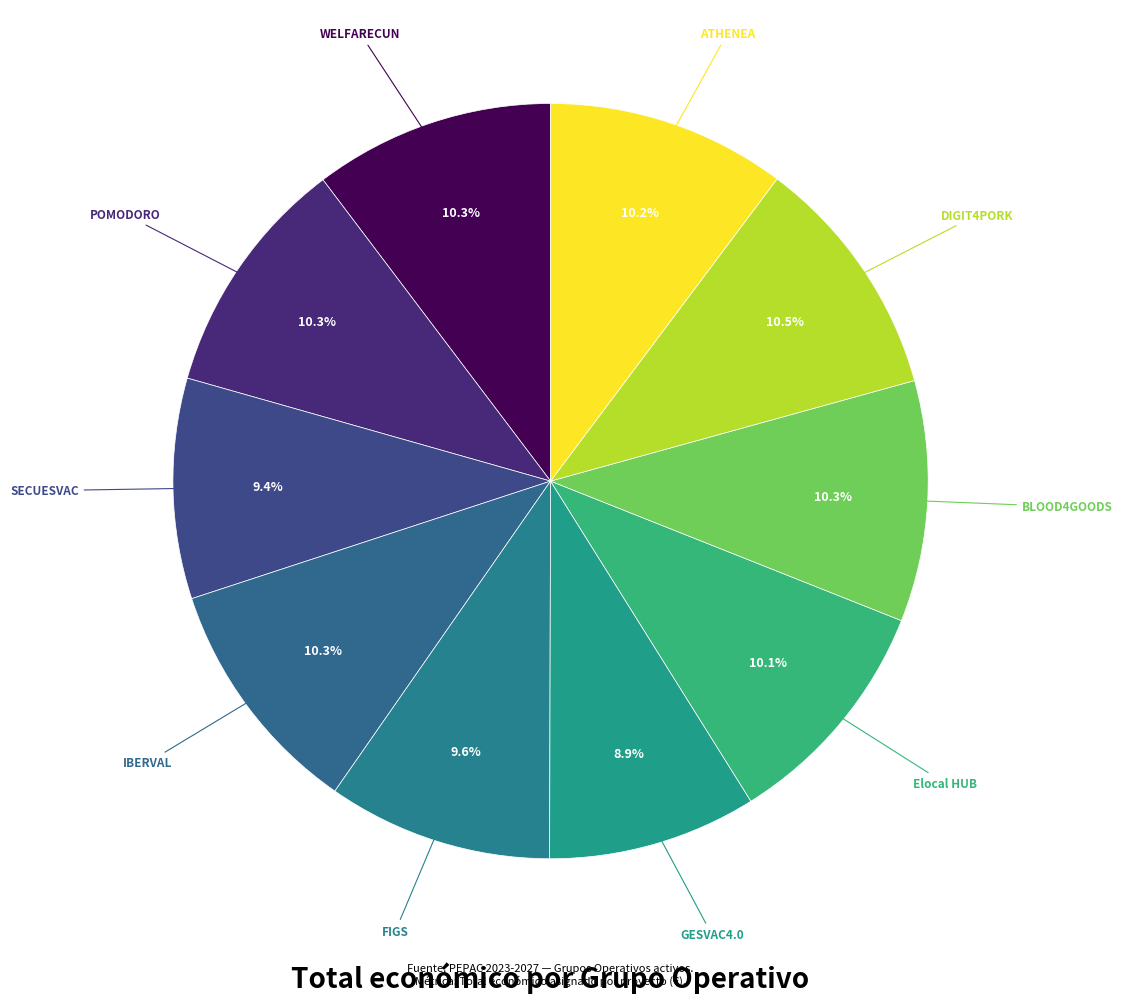

What is the total percentage of BLOOD4GOODS and IBERVAL?

20.6%